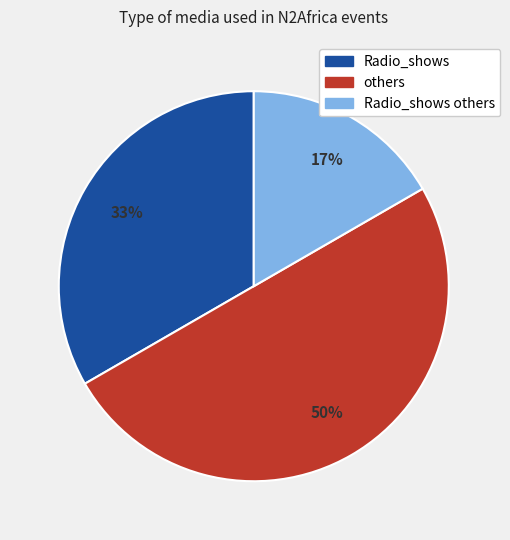

To the nearest percent, what is the difference between the largest and smallest slice percentages?

33%